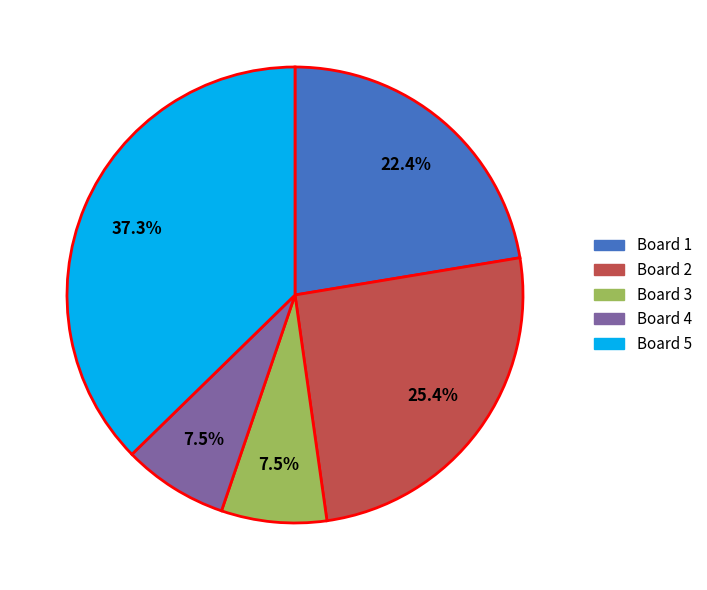

Is there a majority slice in this chart?

No